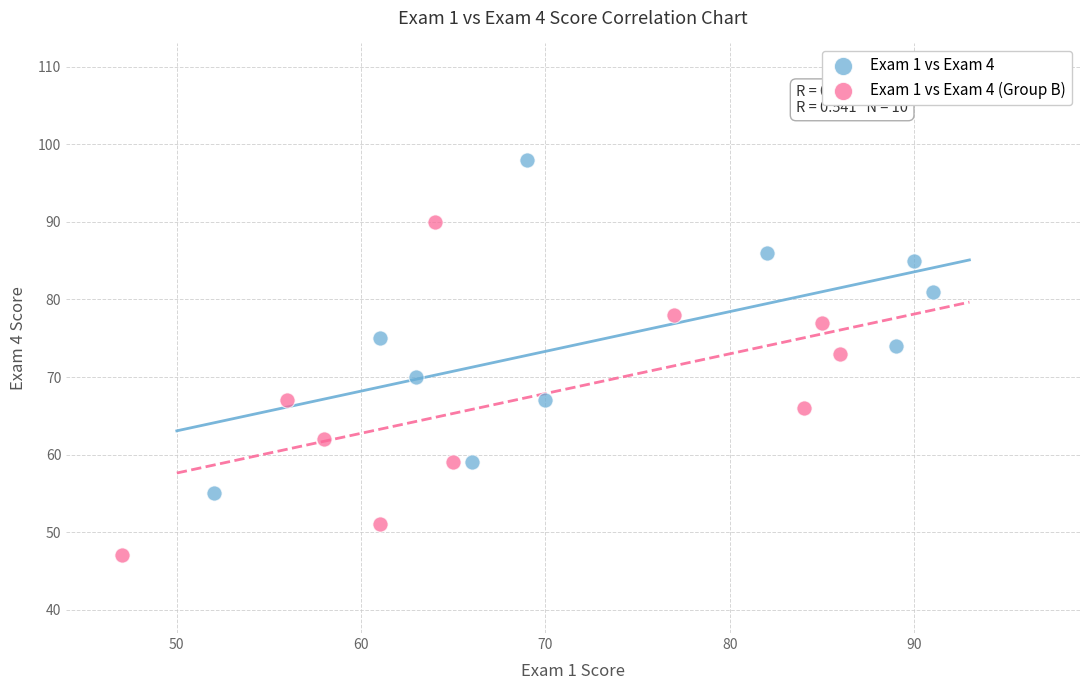

Which series contains the lowest Y value?

Exam 1 vs Exam 4 (Group B)